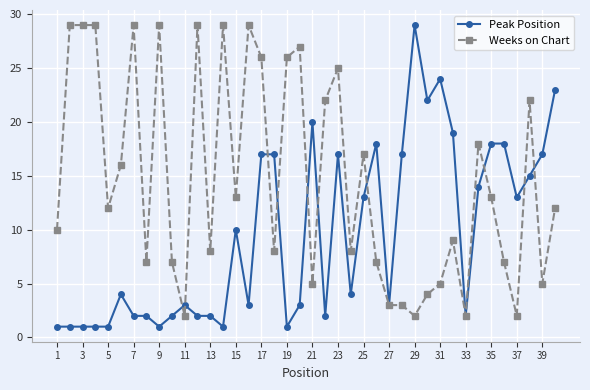

Which series has the largest total across all categories?

Weeks on Chart